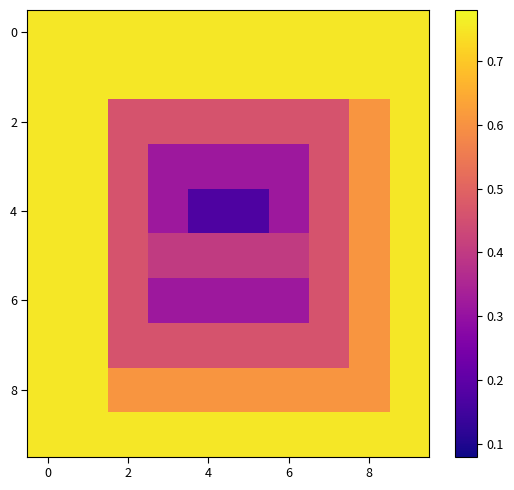

How many distinct data groups are displayed?

10